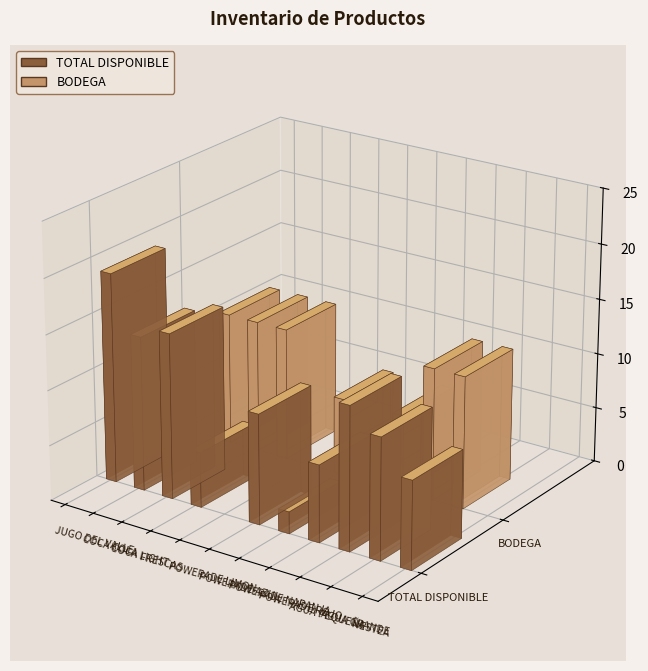

What is the sum of all BODEGA values?

74